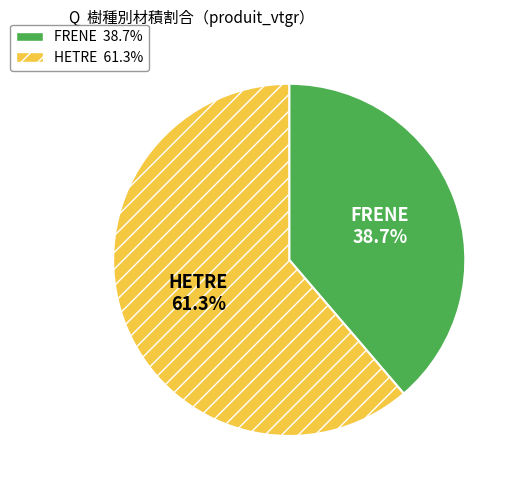

To the nearest percent, what is the average slice percentage?

50%